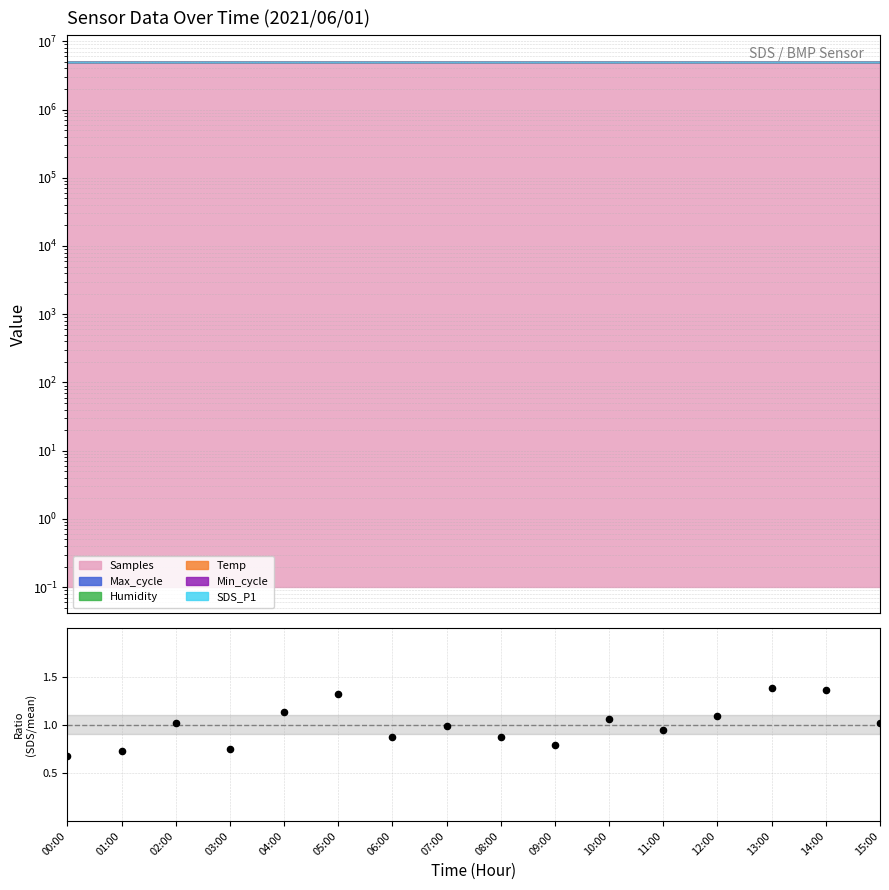

Between 09:00 and 15:00, which is larger?

15:00